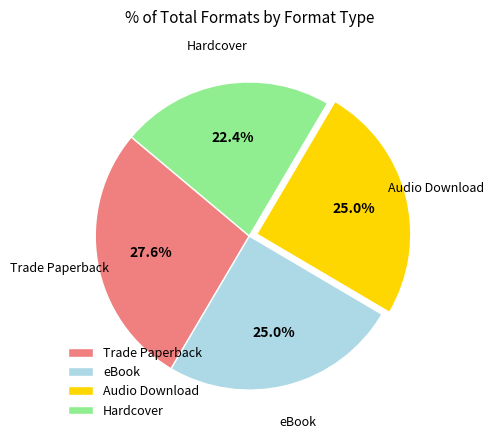

How many slices are in this pie chart?

4